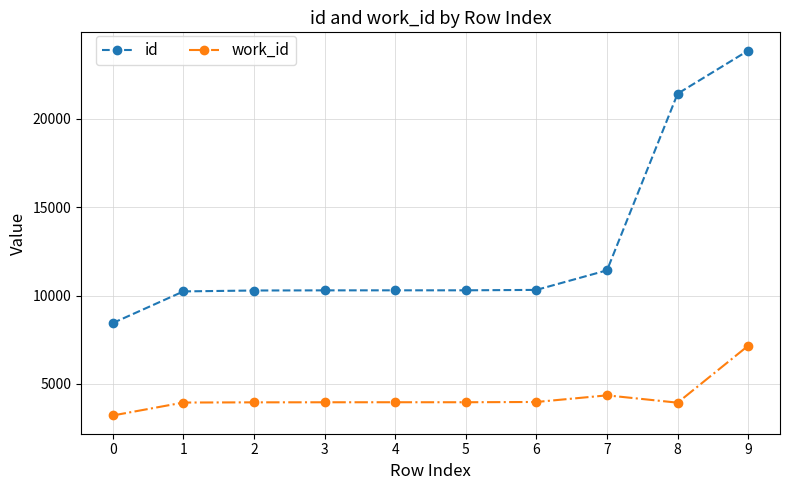

At how many categories does at least one series exceed 4769?

10